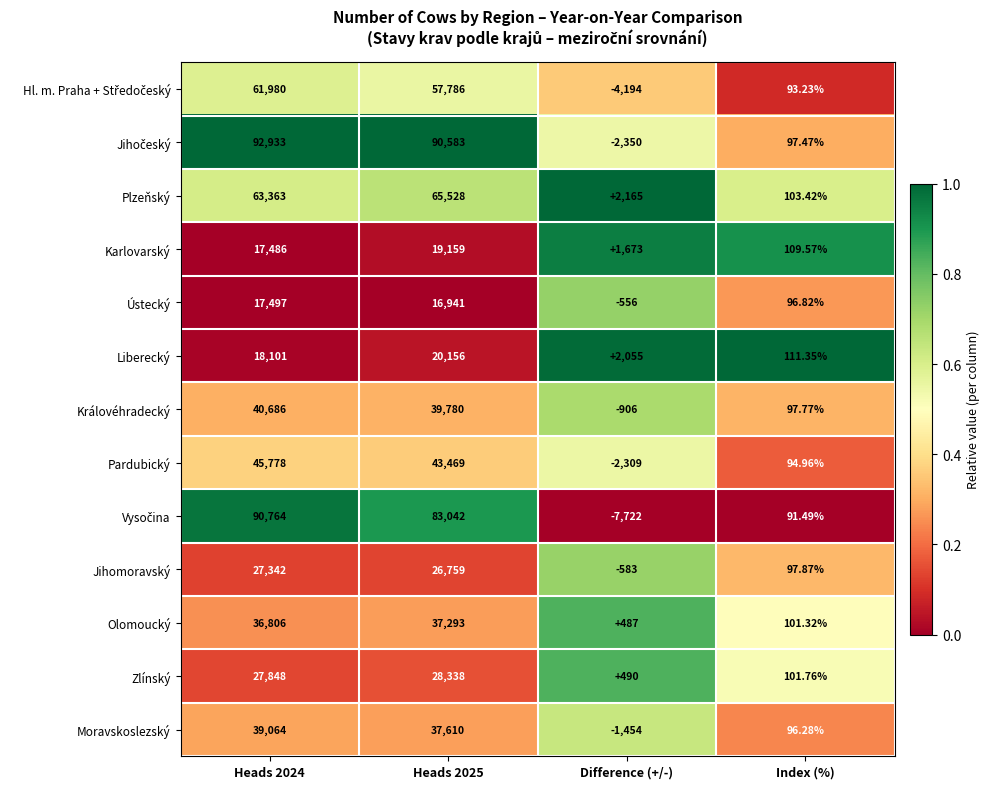

Which category has the lowest value in the Ústecký series?

Difference (+/-)